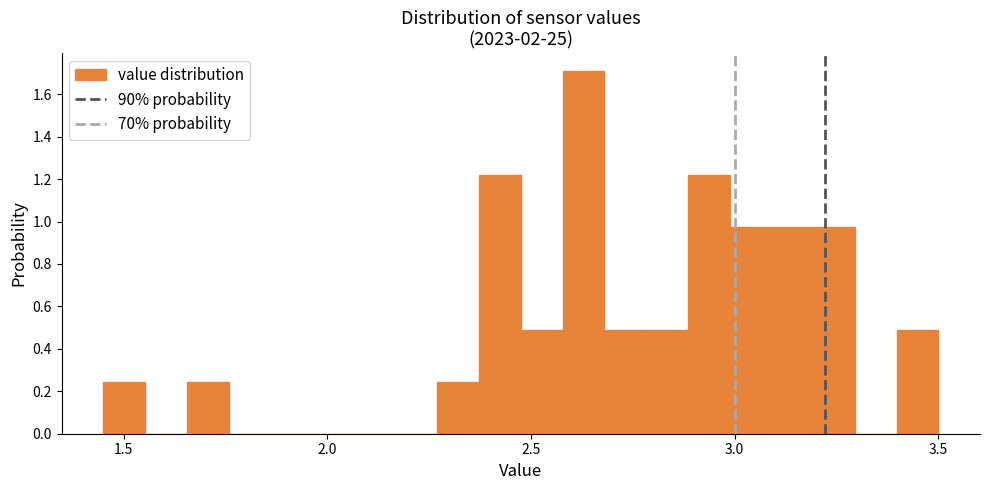

Around what value on the x-axis is the tallest bar? Give the approximate position of its centre, as read against the axis.

2.65